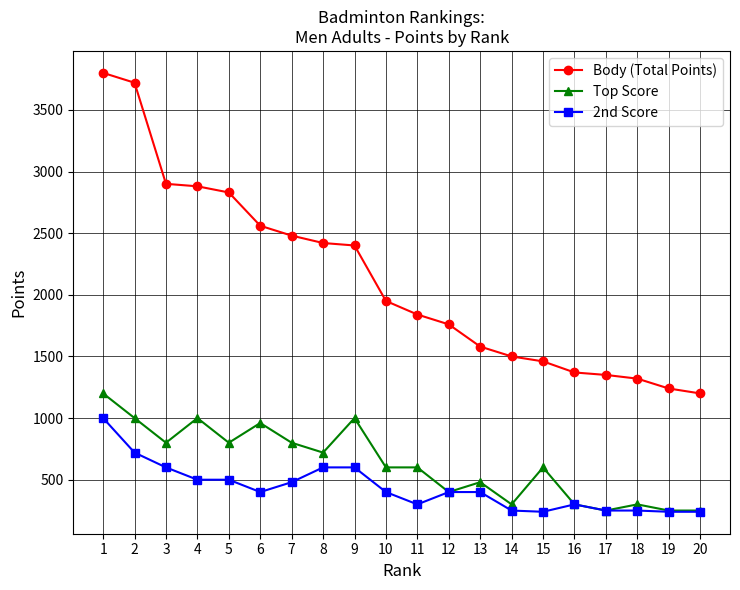

Does the chart have visible grid lines?

Yes